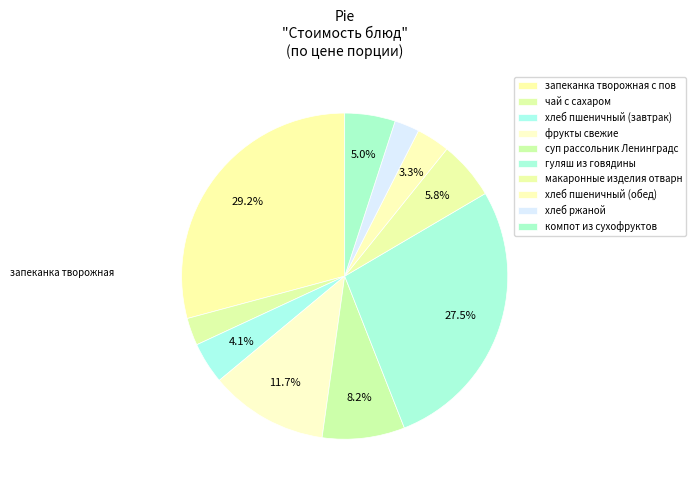

To the nearest percent, what is the combined percentage of хлеб пшеничный (завтрак) and хлеб пшеничный (обед)?

7%